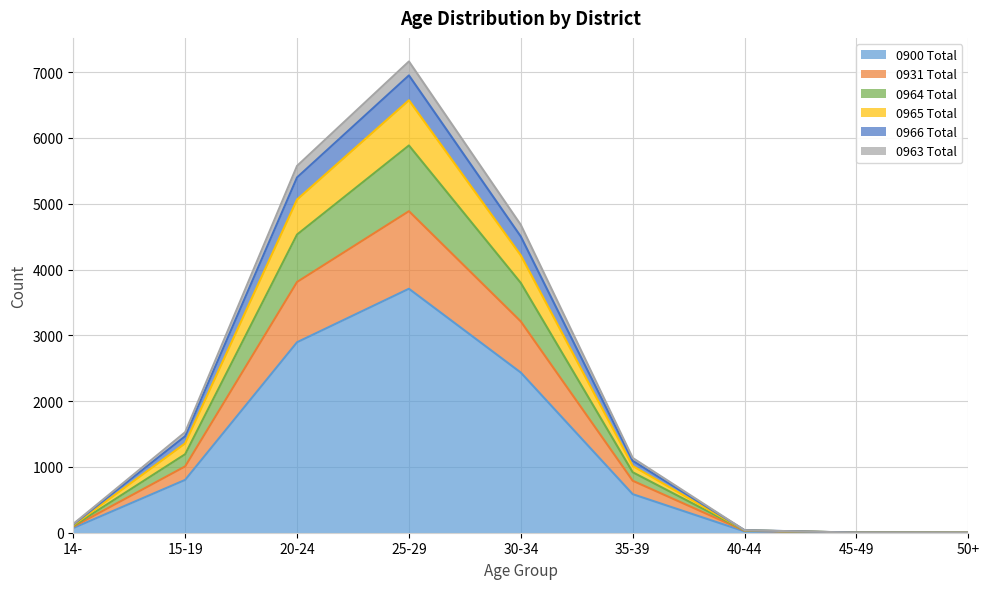

At which label does 0900 Total reach its peak?

25-29